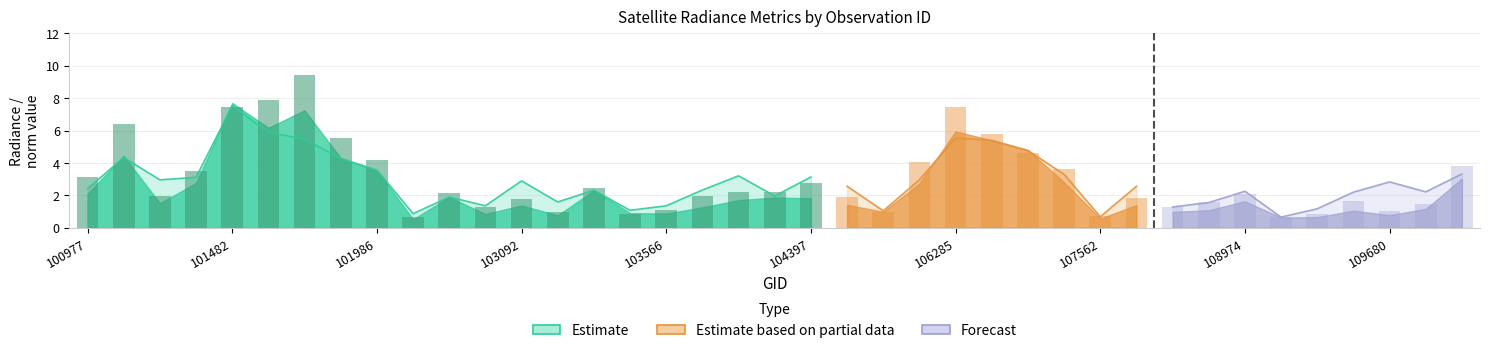

At which label does dnbrad reach its minimum?

109147